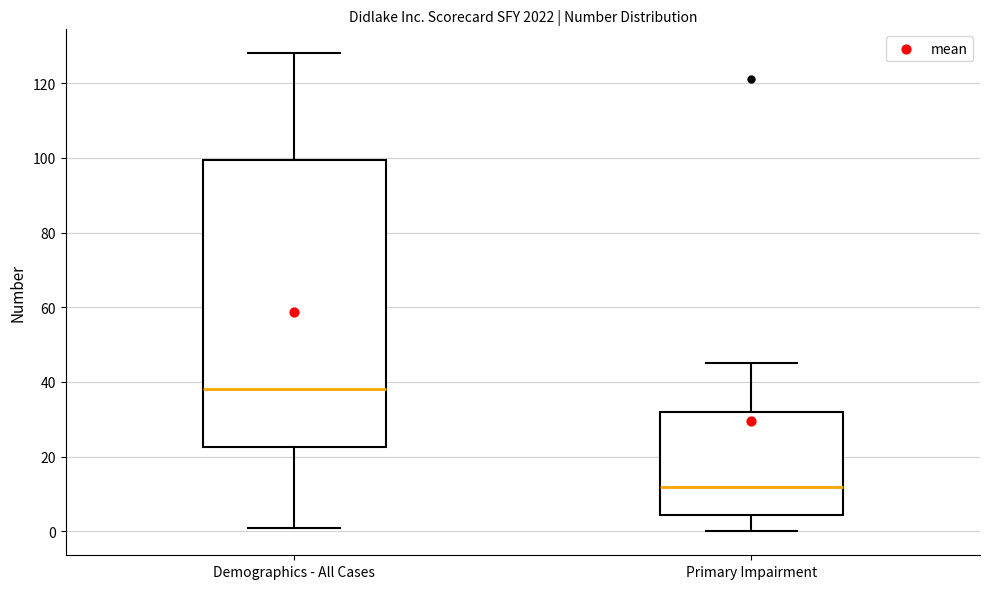

Which box's median line is the lowest?

Primary Impairment